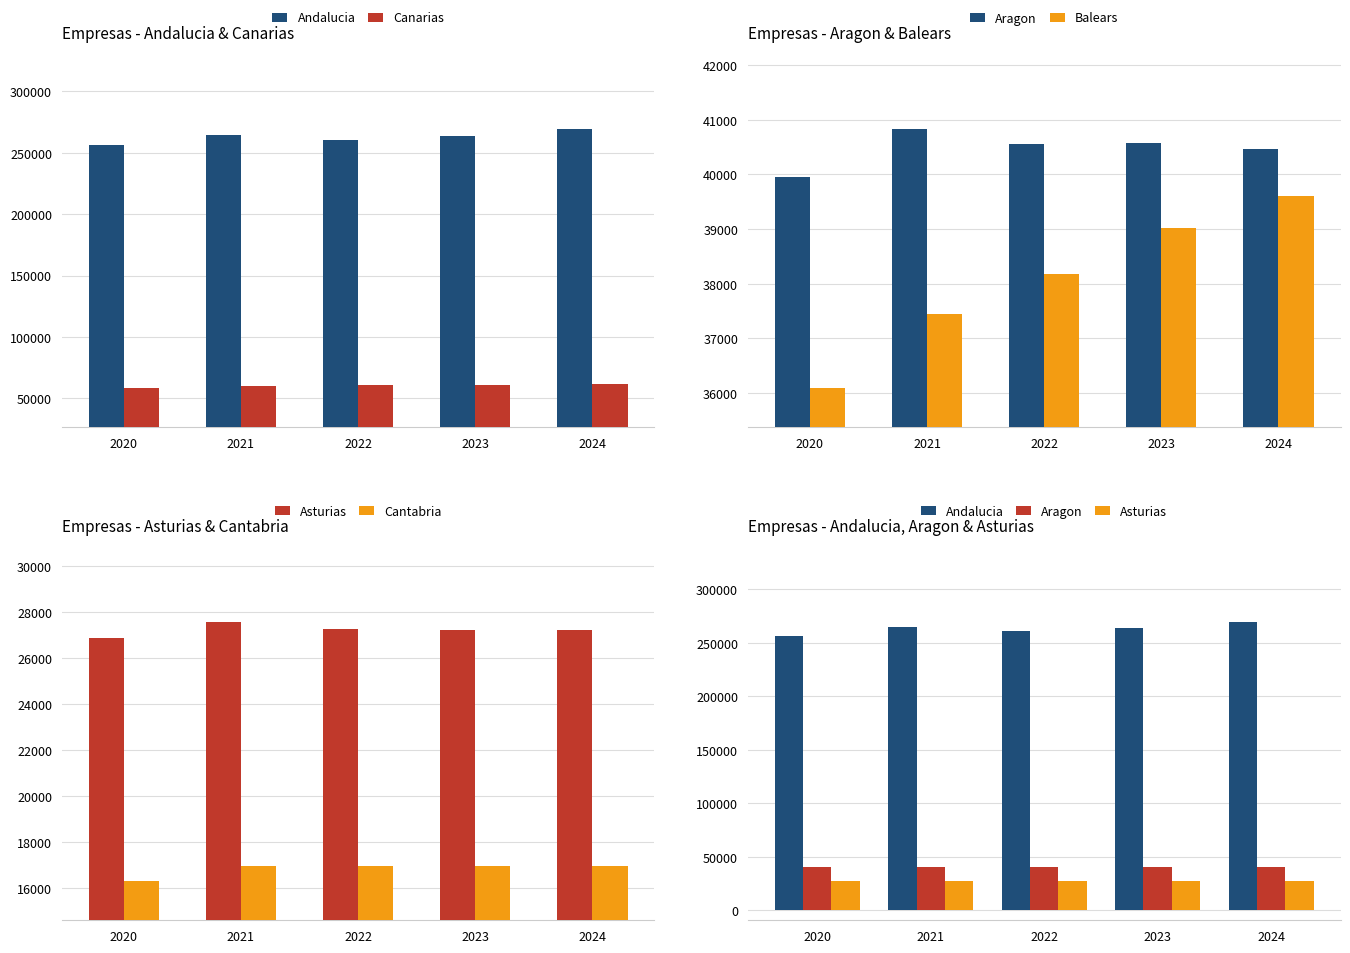

What is the highest value of the Balears series?

39603